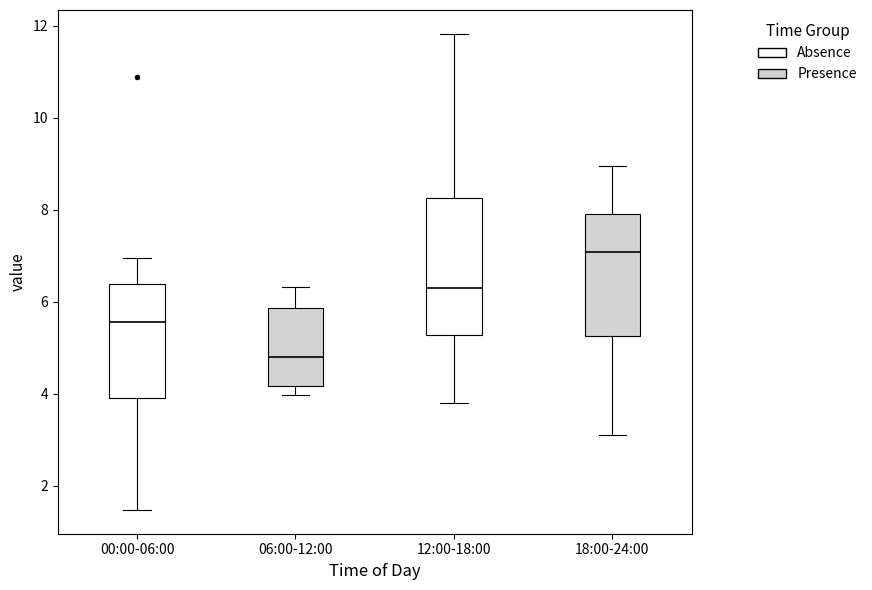

Reading left to right, read every box against the y-axis: the position of its median line, the range the box covers, and the ends of its whiskers. The values are not printed on the chart, so give them approximately, as read against the axis.

00:00-06:00: median 5.6, box 4.0 to 6.4, whiskers 1.4 to 7.0
06:00-12:00: median 4.8, box 4.2 to 5.8, whiskers 4.0 to 6.4
12:00-18:00: median 6.4, box 5.2 to 8.2, whiskers 3.8 to 11.8
18:00-24:00: median 7.0, box 5.2 to 8.0, whiskers 3.2 to 9.0